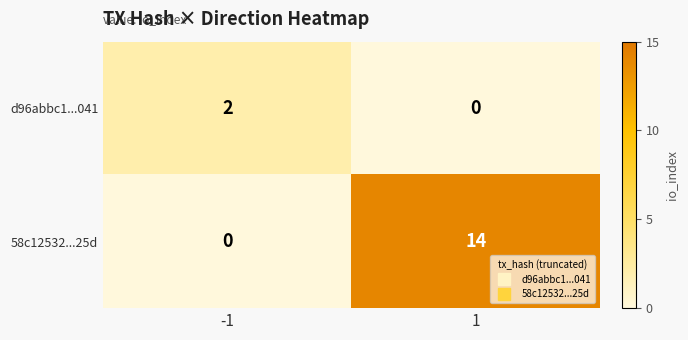

How many positive values does the 58c12532...25d series have?

1